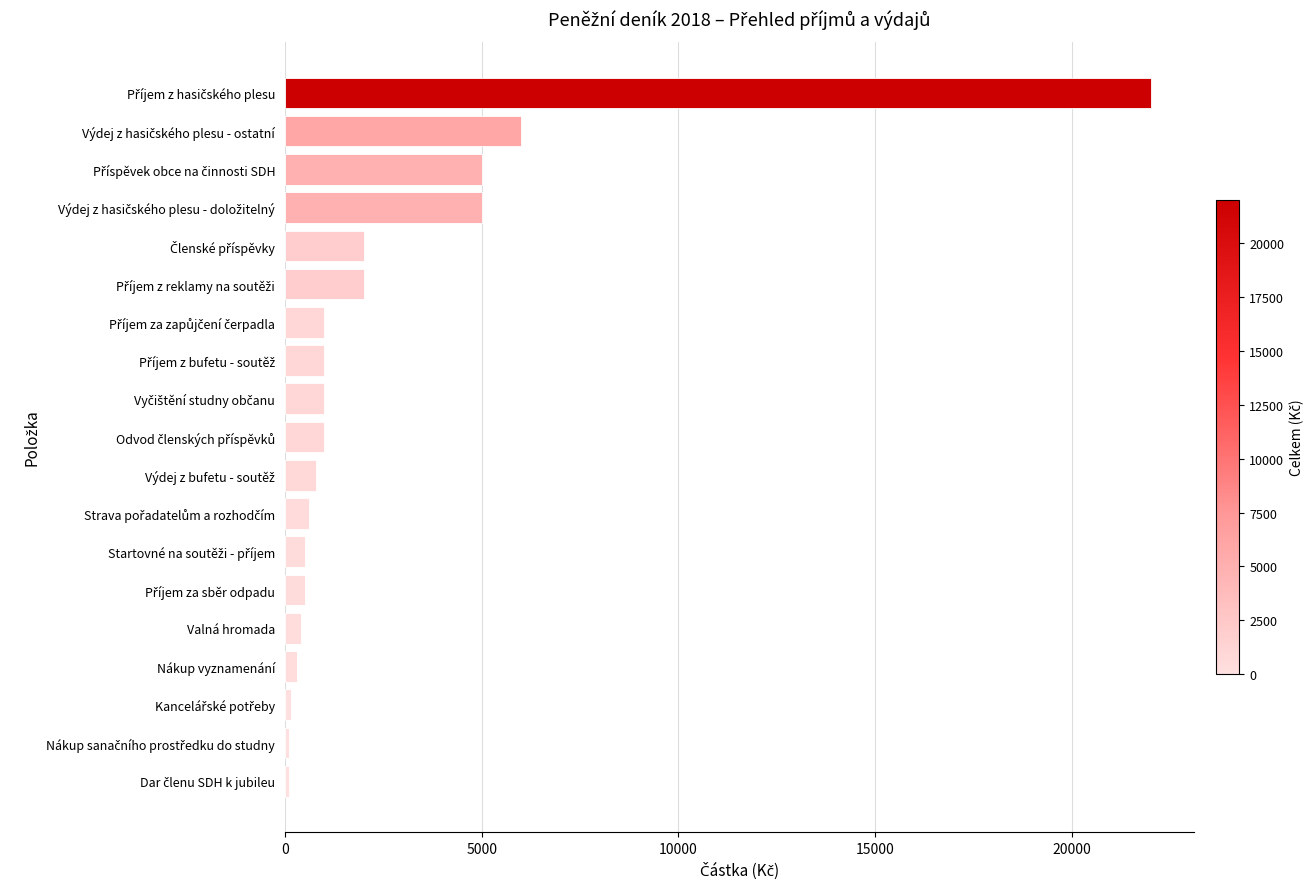

What is the difference between the maximum and second lowest values?

21900